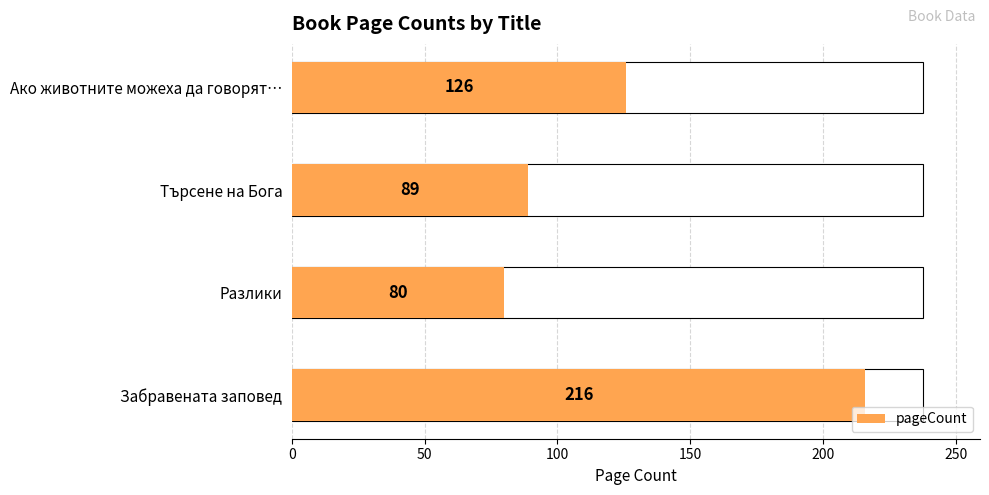

Are the bars grouped side by side (vs. stacked)?

No